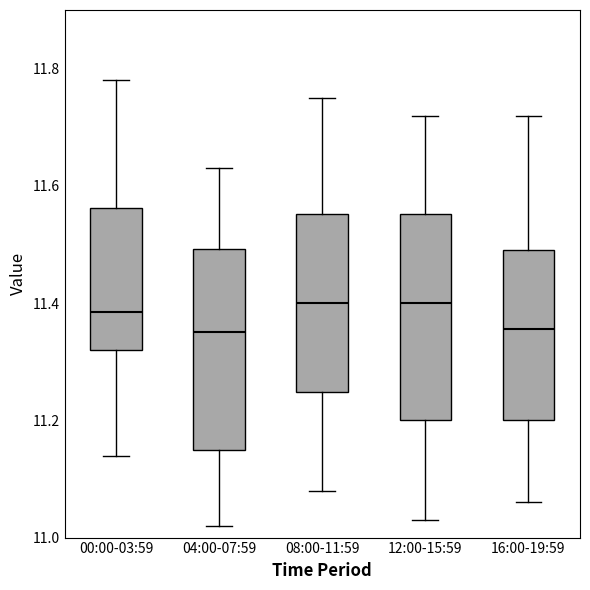

Where is the upper edge of the box for 00:00-03:59 on the y-axis? The values are not printed on the chart, so give them approximately, as read against the axis.

11.56